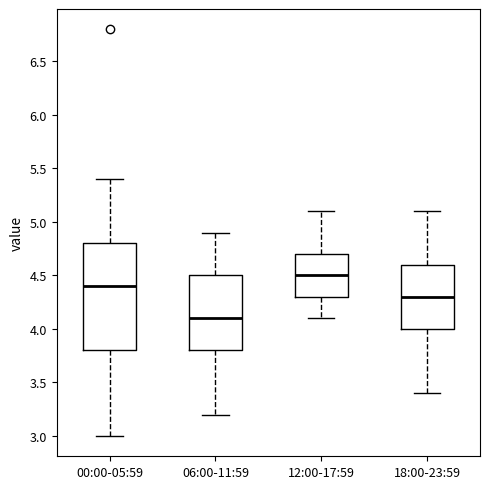

Which box's median line is the highest?

12:00-17:59